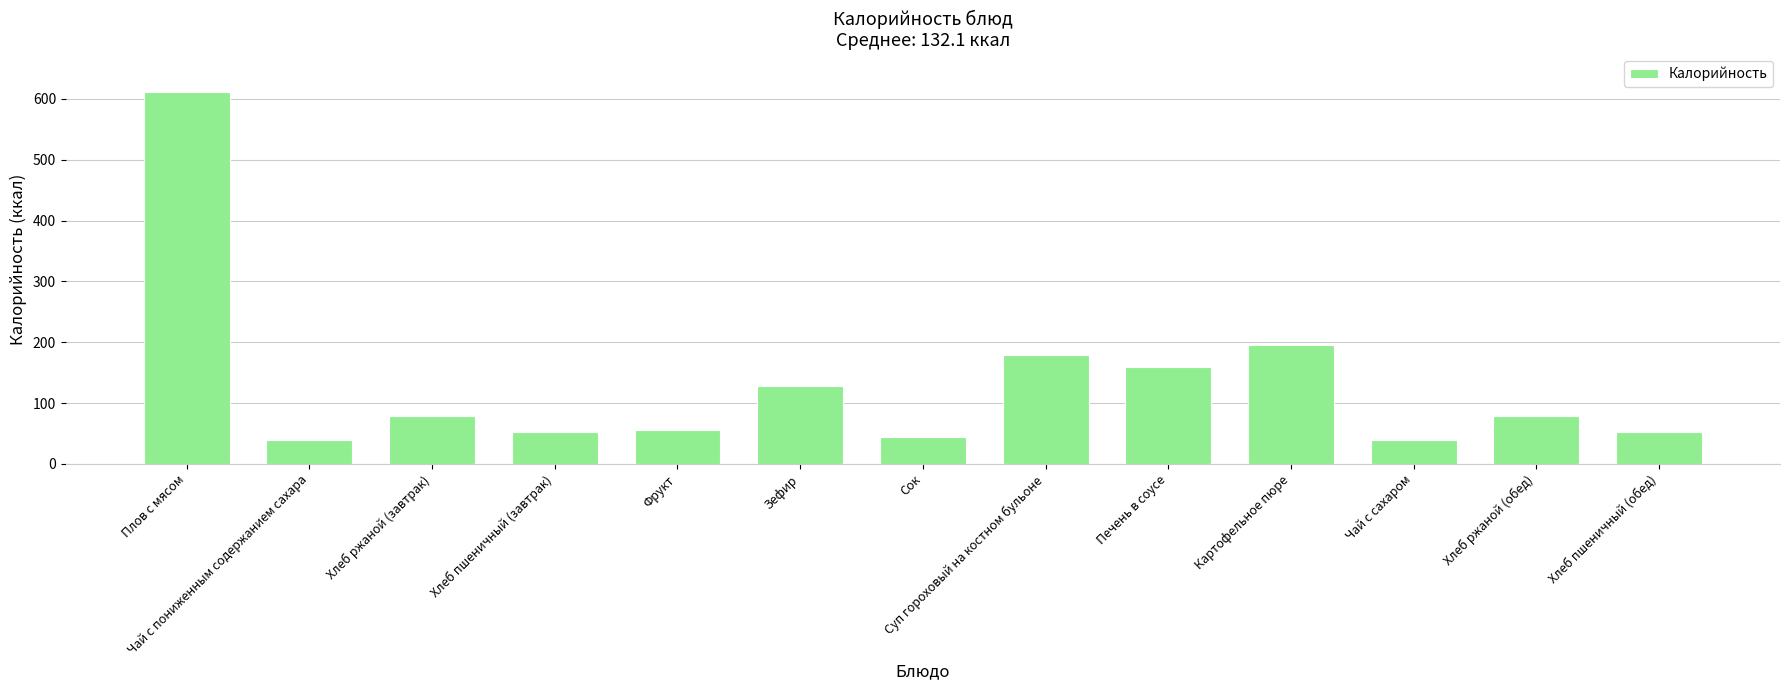

How many data points does each series have?

13